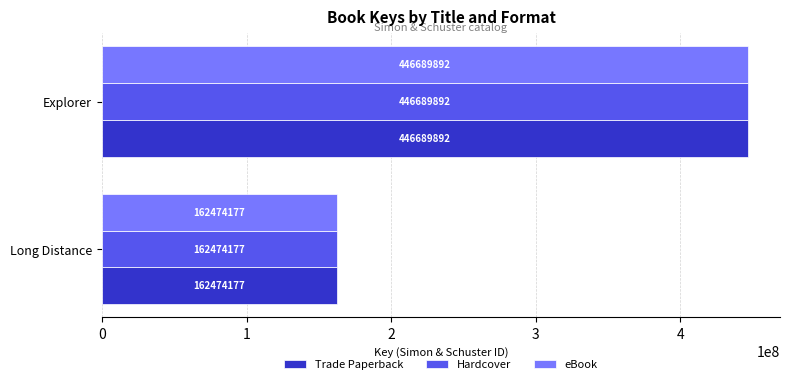

At how many categories does at least one series exceed 399006442?

1